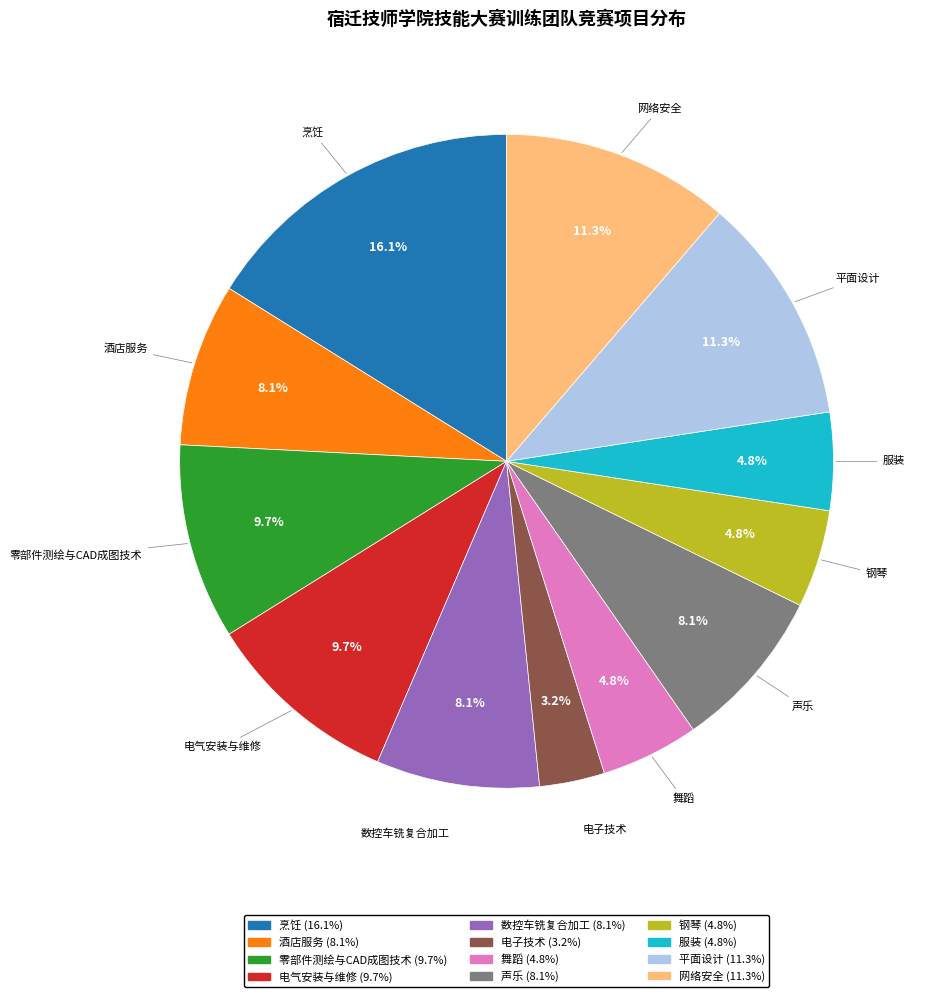

Is 声乐 the majority of the pie?

No